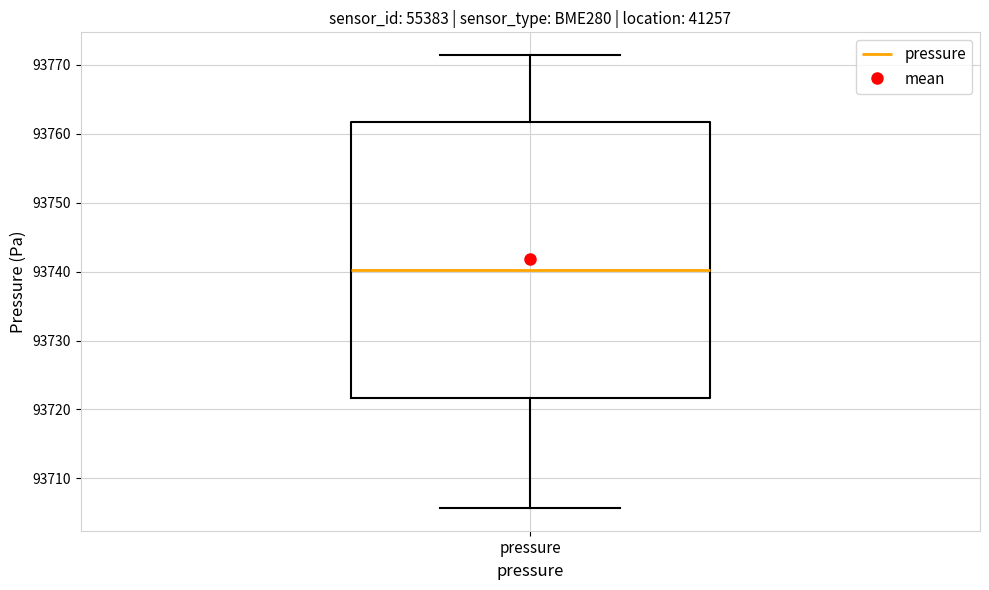

Where does the upper whisker of the box for pressure end on the y-axis? The values are not printed on the chart, so give them approximately, as read against the axis.

93771